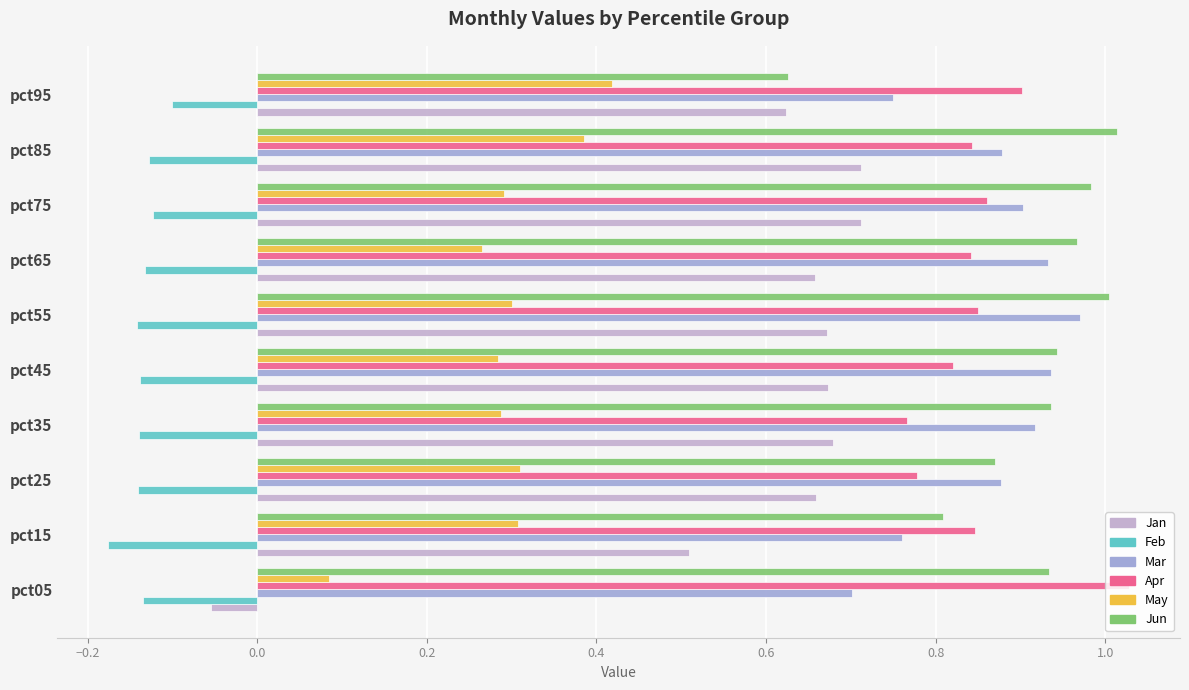

How many negative values does the Jan series have?

1